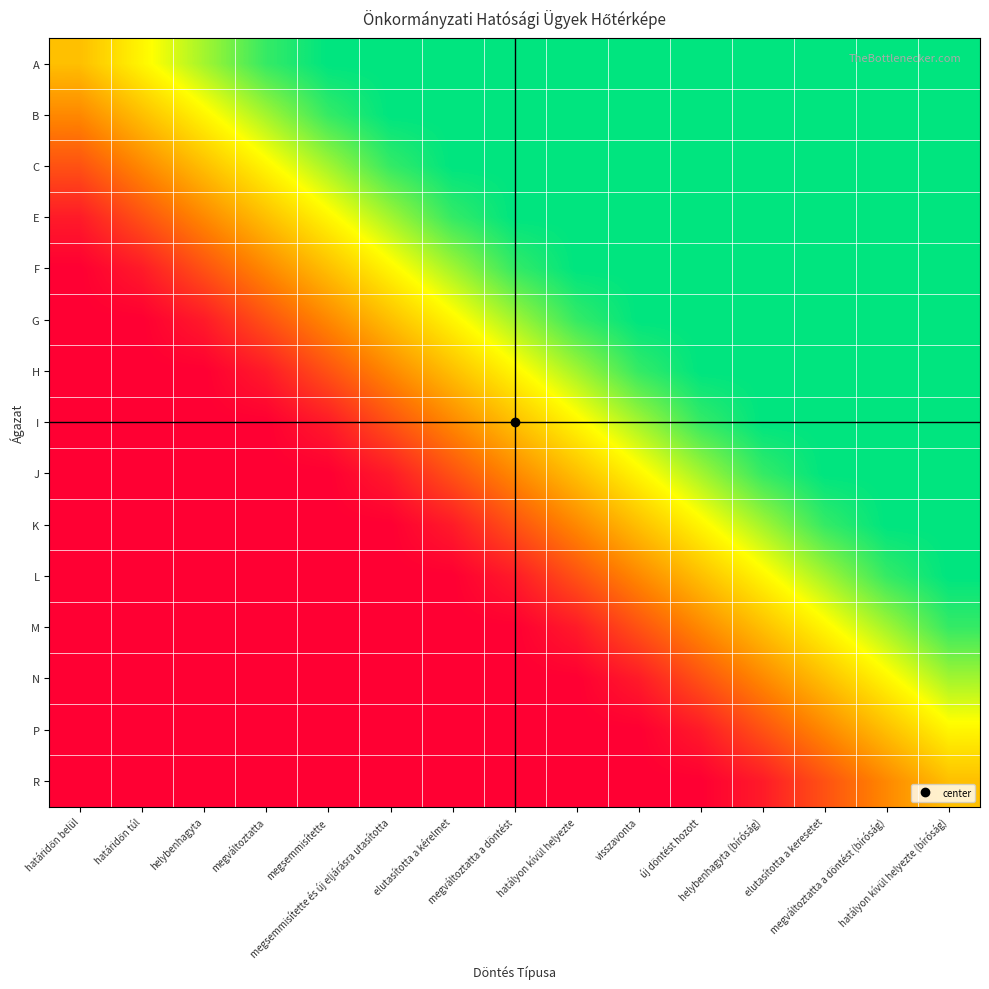

At how many categories does at least one series exceed 0?

15